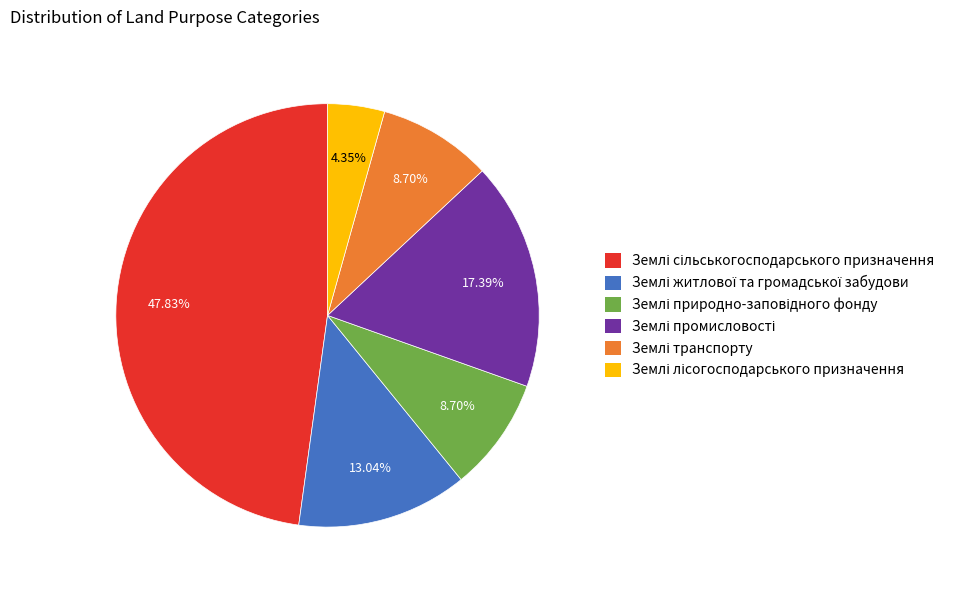

Is there a majority slice in this chart?

No